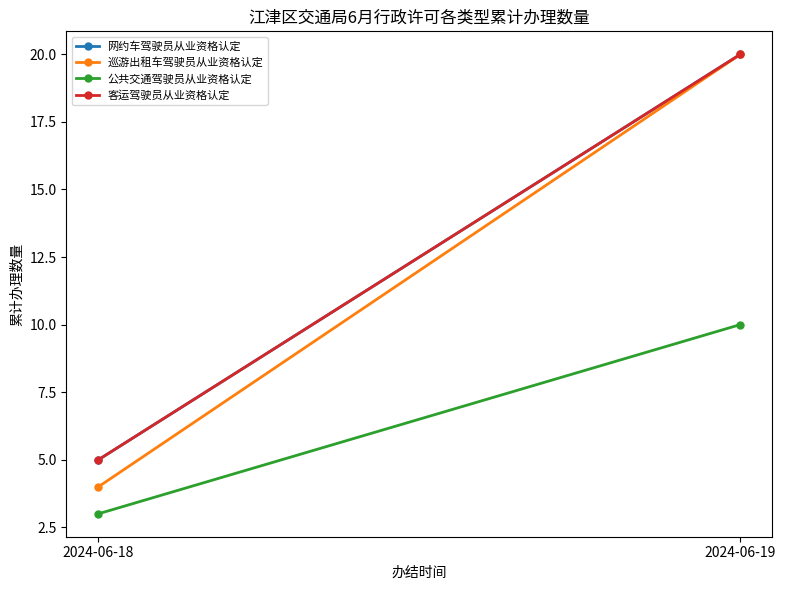

How many distinct data groups are displayed?

4